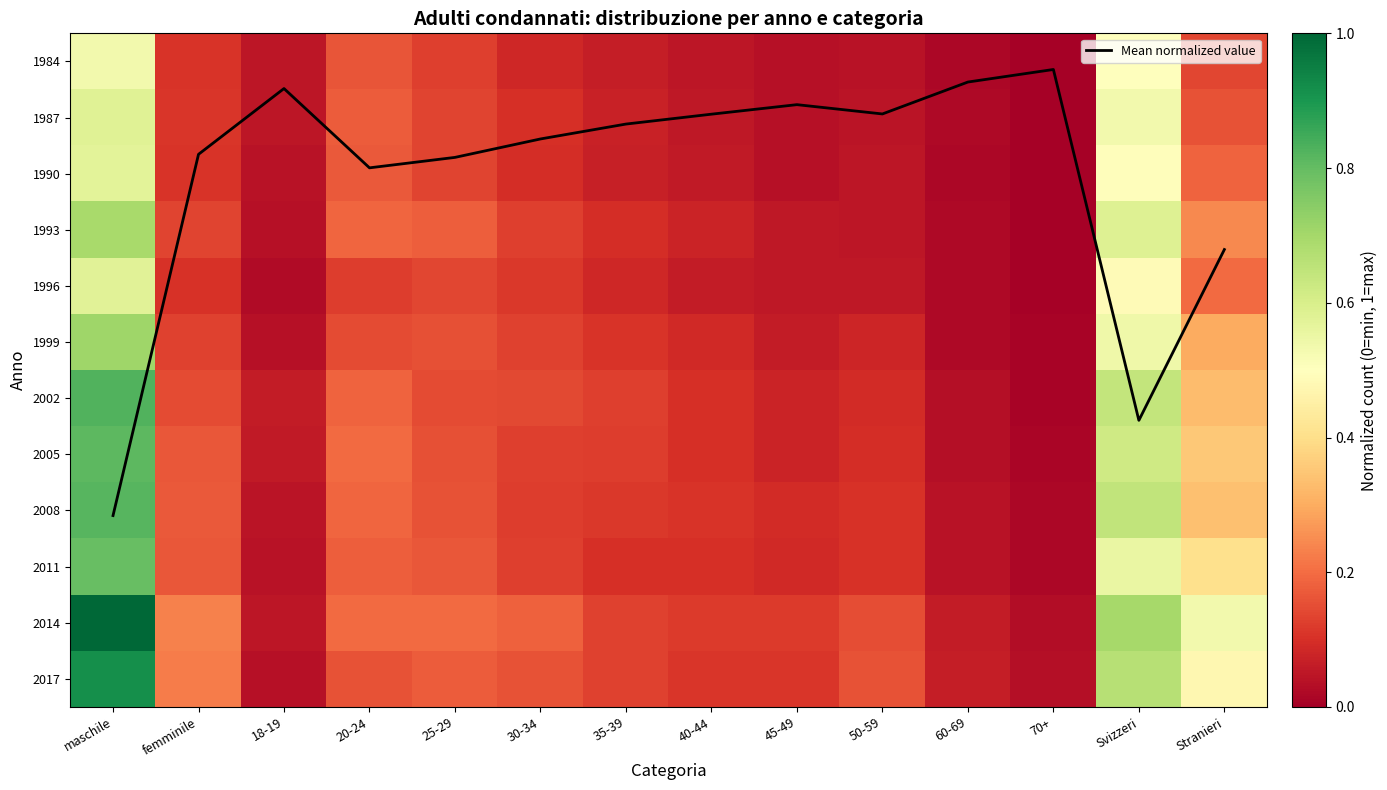

Where is 2014 nearest to the value 0?

70+